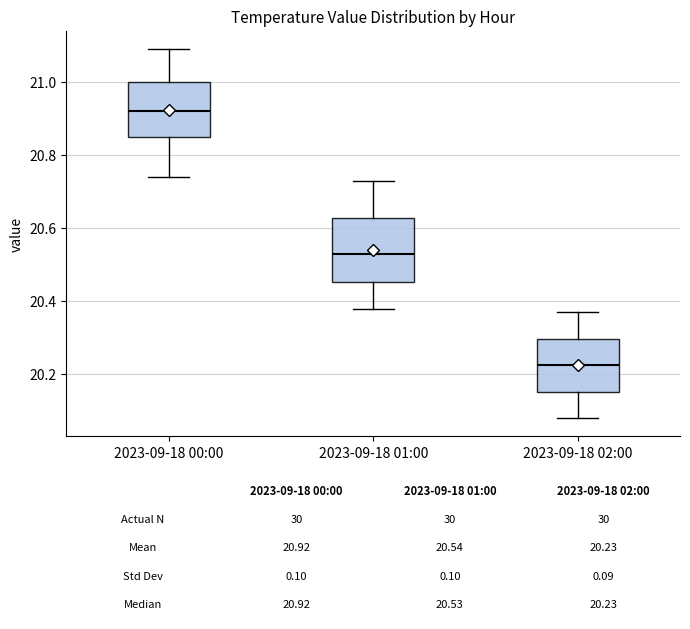

Comparing the boxes themselves (not the whiskers), which one is the tallest?

2023-09-18 01:00